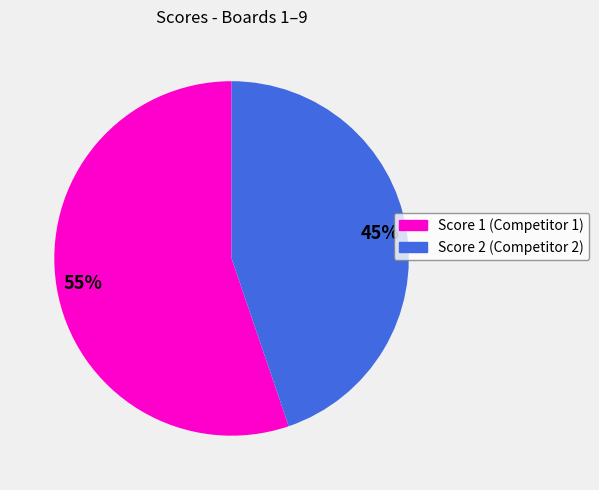

Is the sum of Score 1 (Competitor 1) and Score 2 (Competitor 2) greater than half?

Yes